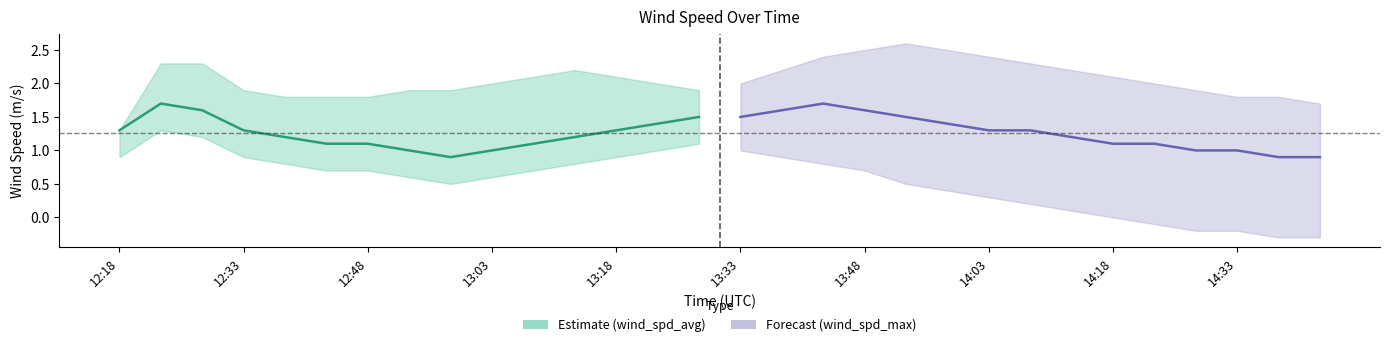

At 12:23, list the series in order from largest to smallest.

wind_spd_max, wind_spd_avg, wind_spd_lower